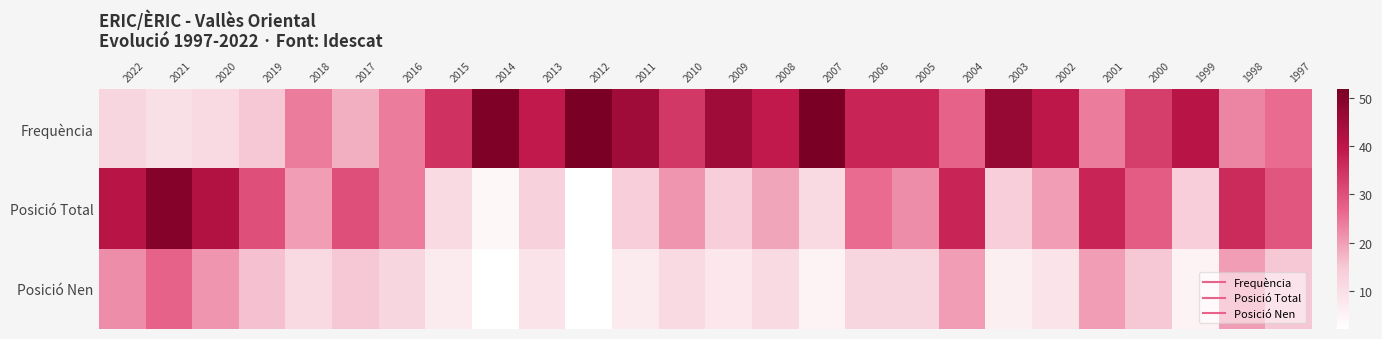

At how many categories does at least one series exceed 22?

26